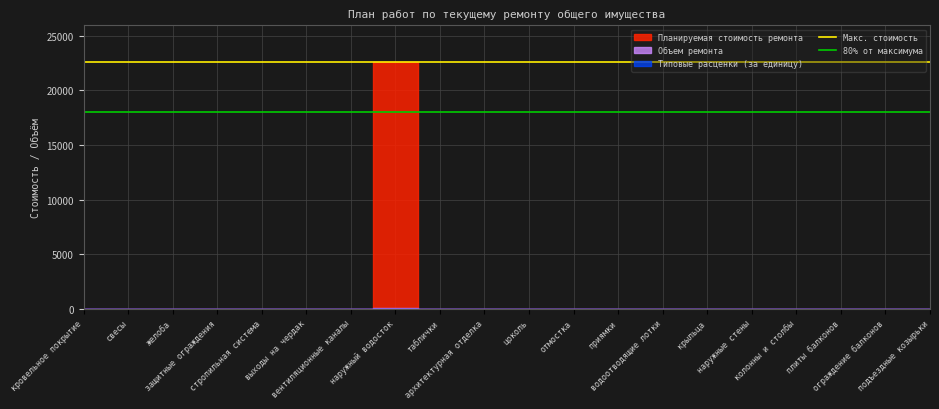

At which label is Макс. стоимость closest to 22569?

кровельное покрытие